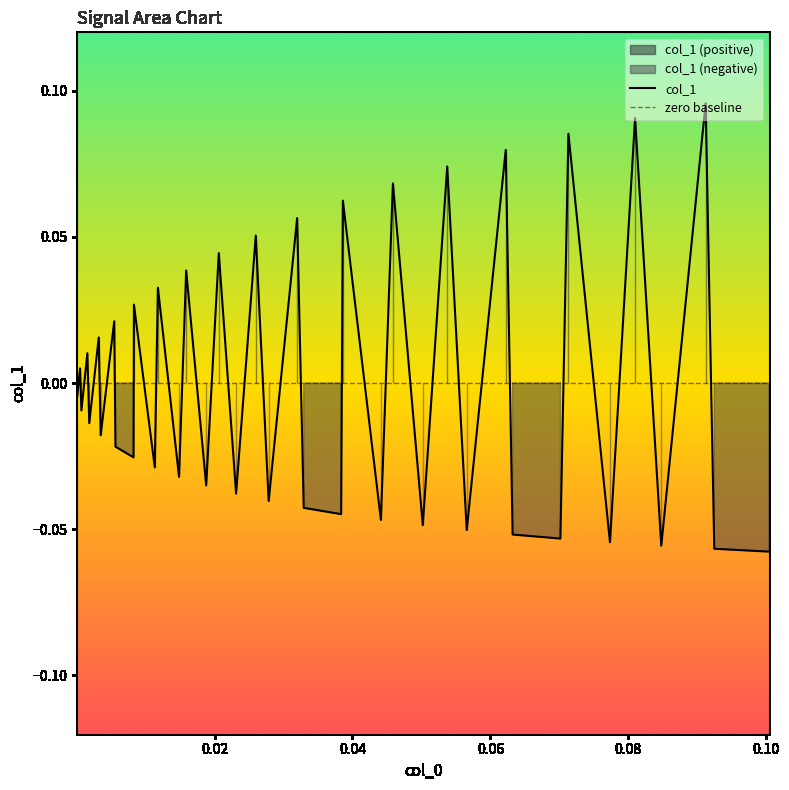

True or false: zero baseline and col_1 cross at least once.

True